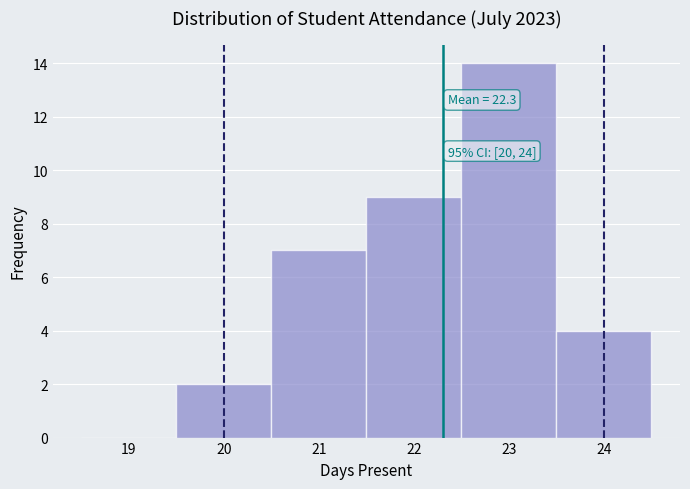

Which range on the x-axis has the tallest bar?

22.5 to 23.5